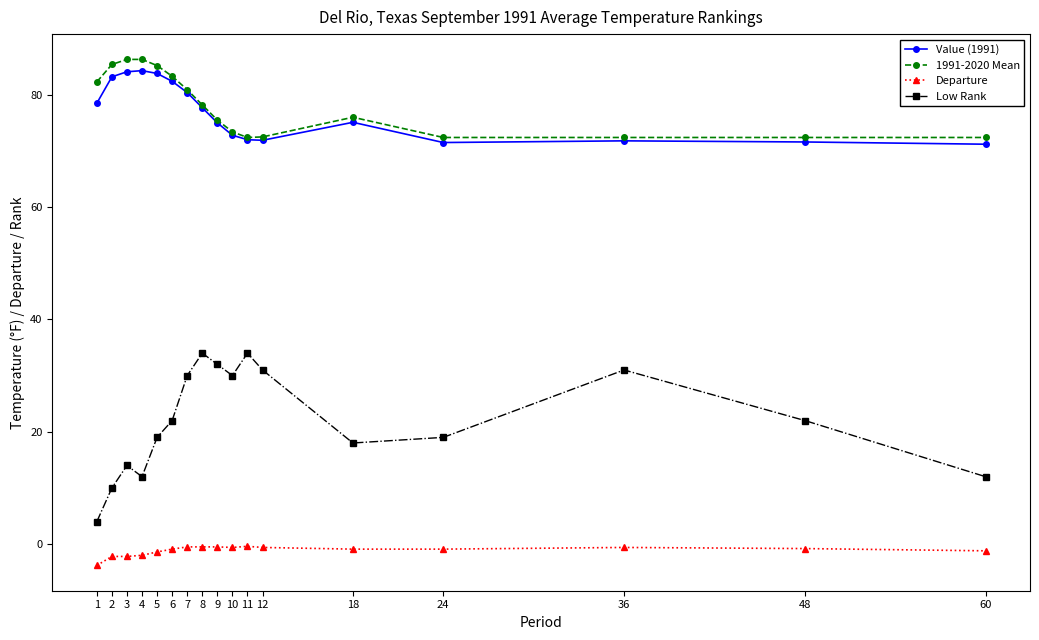

How many lines are shown in the chart?

4